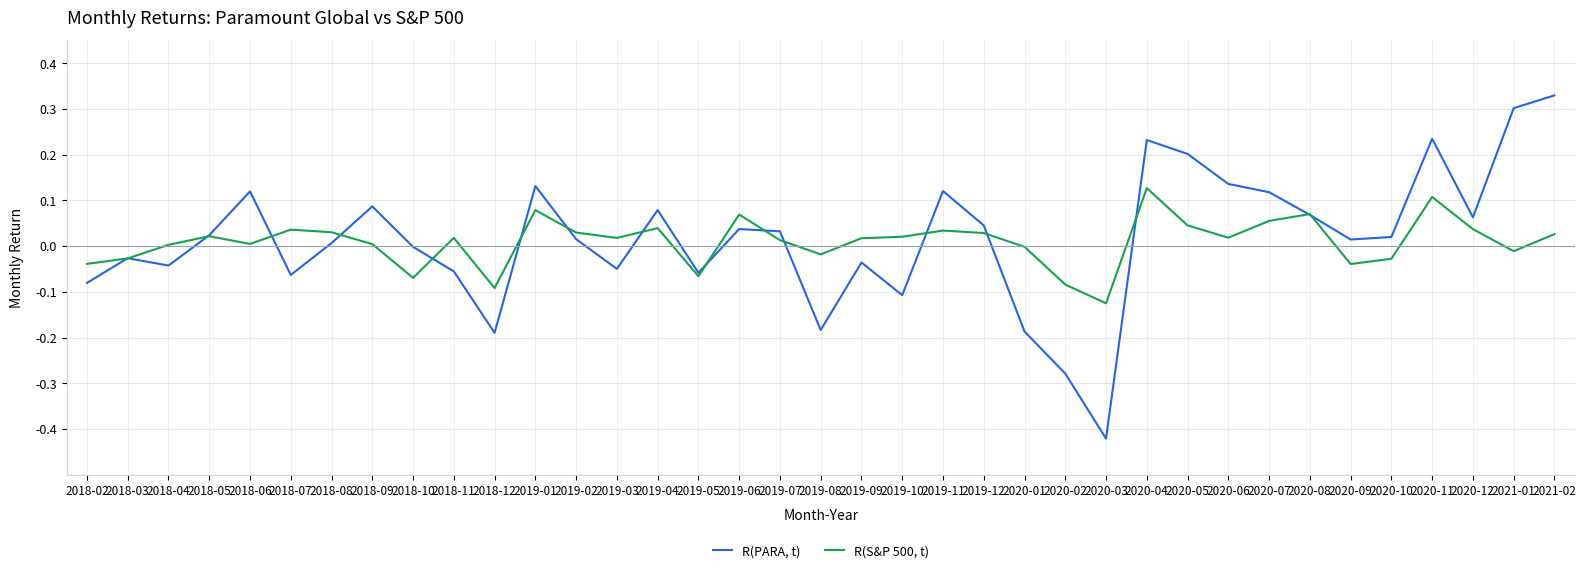

Rank the series by their maximum value, from highest to lowest.

R(PARA, t), R(S&P 500, t)